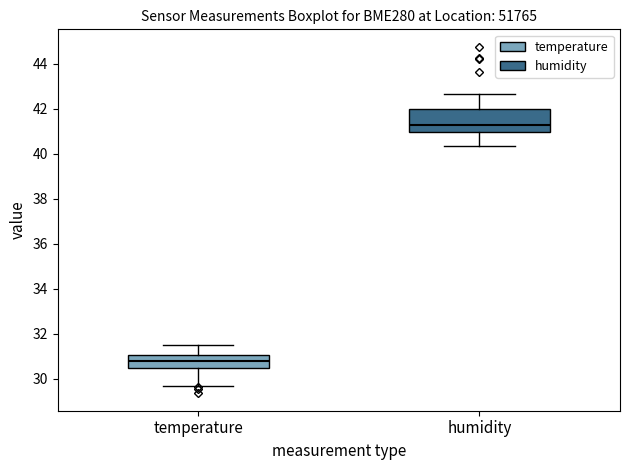

Which box is the tallest, from its lower edge to its upper edge?

humidity